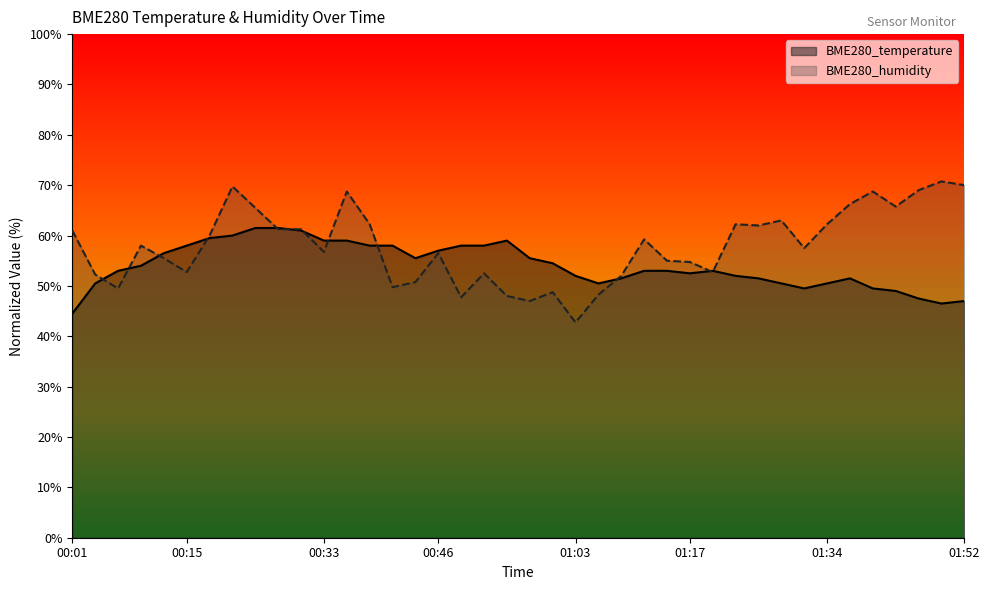

What is the average value of the BME280_temperature series?

54.0